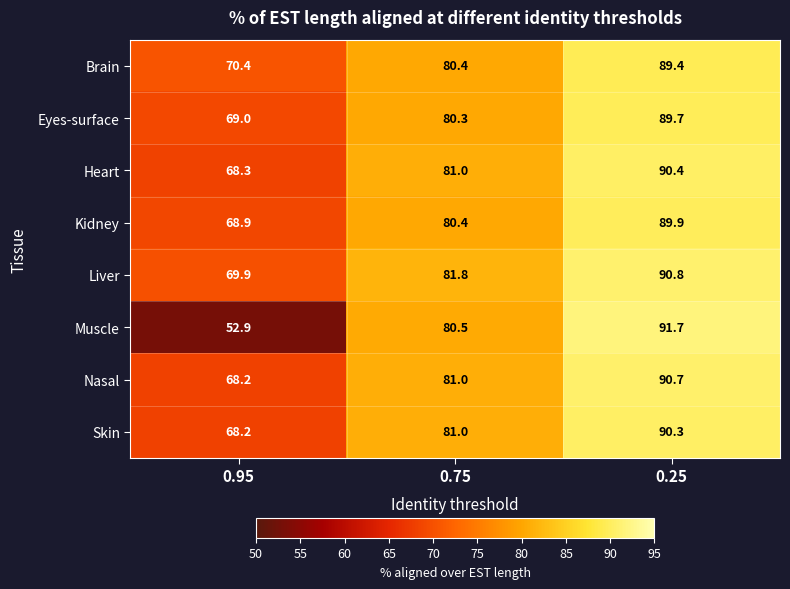

At which label does Brain reach its peak?

0.25